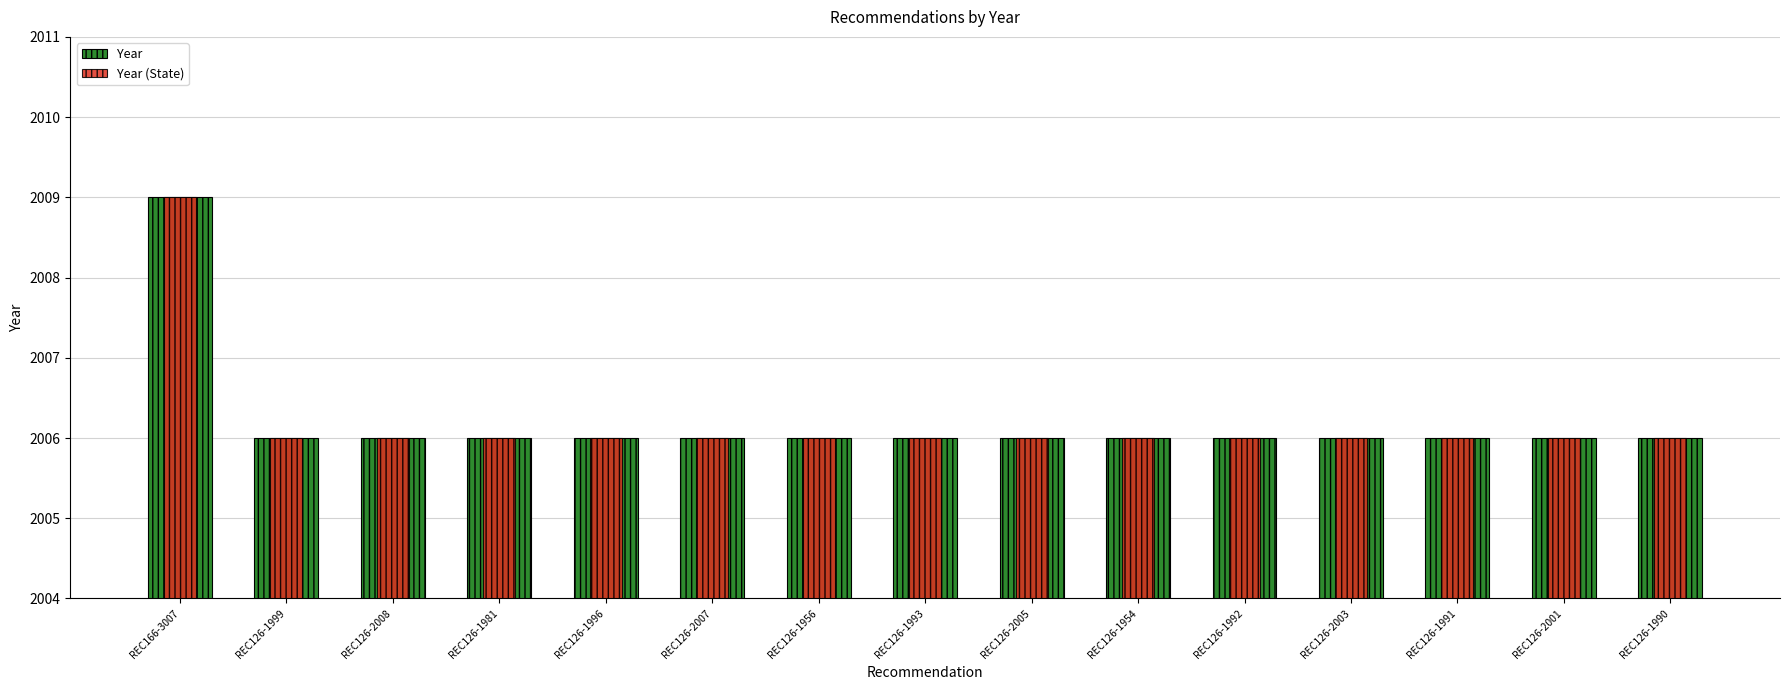

Reading right to left, extract all data points from this chart.

Year: 2006	2006	2006	2006	2006	2006	2006	2006	2006	2006	2006	2006	2006	2006	2009
Year (State): 2006	2006	2006	2006	2006	2006	2006	2006	2006	2006	2006	2006	2006	2006	2009